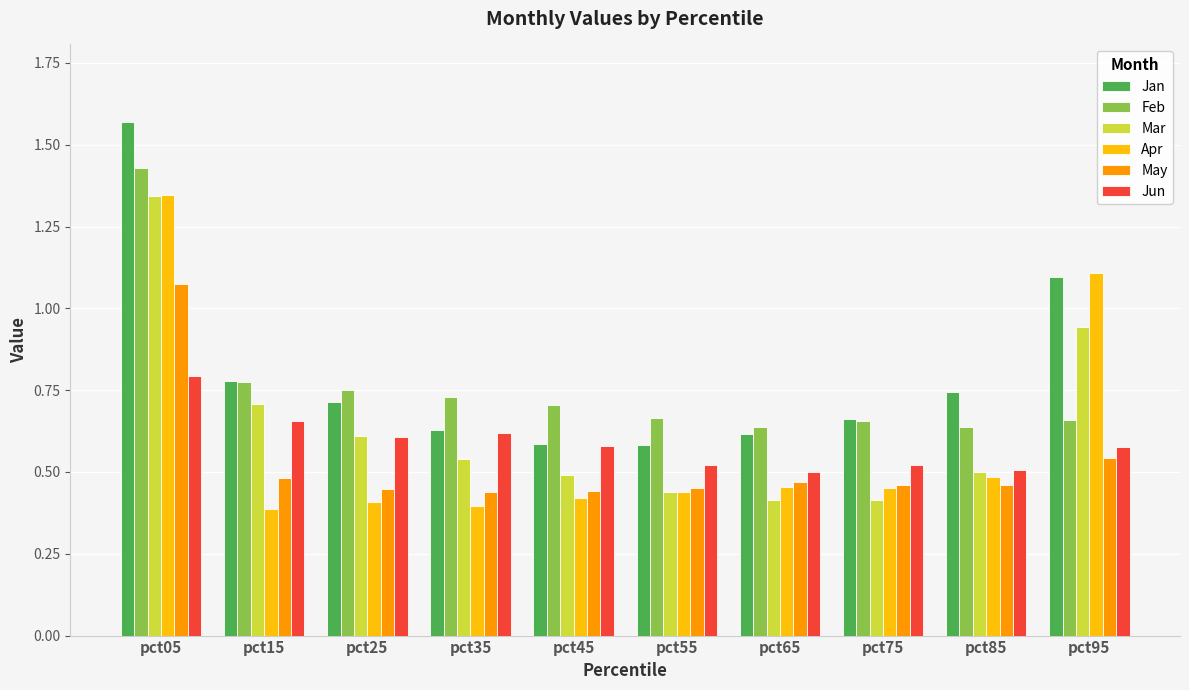

At which category is the sum across all series the highest?

pct05